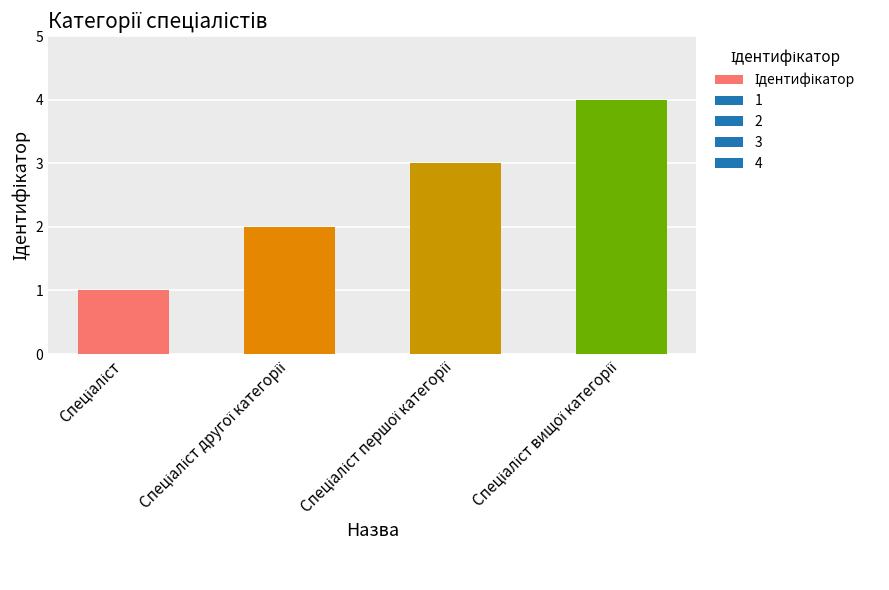

How many categories are shown in the chart?

4